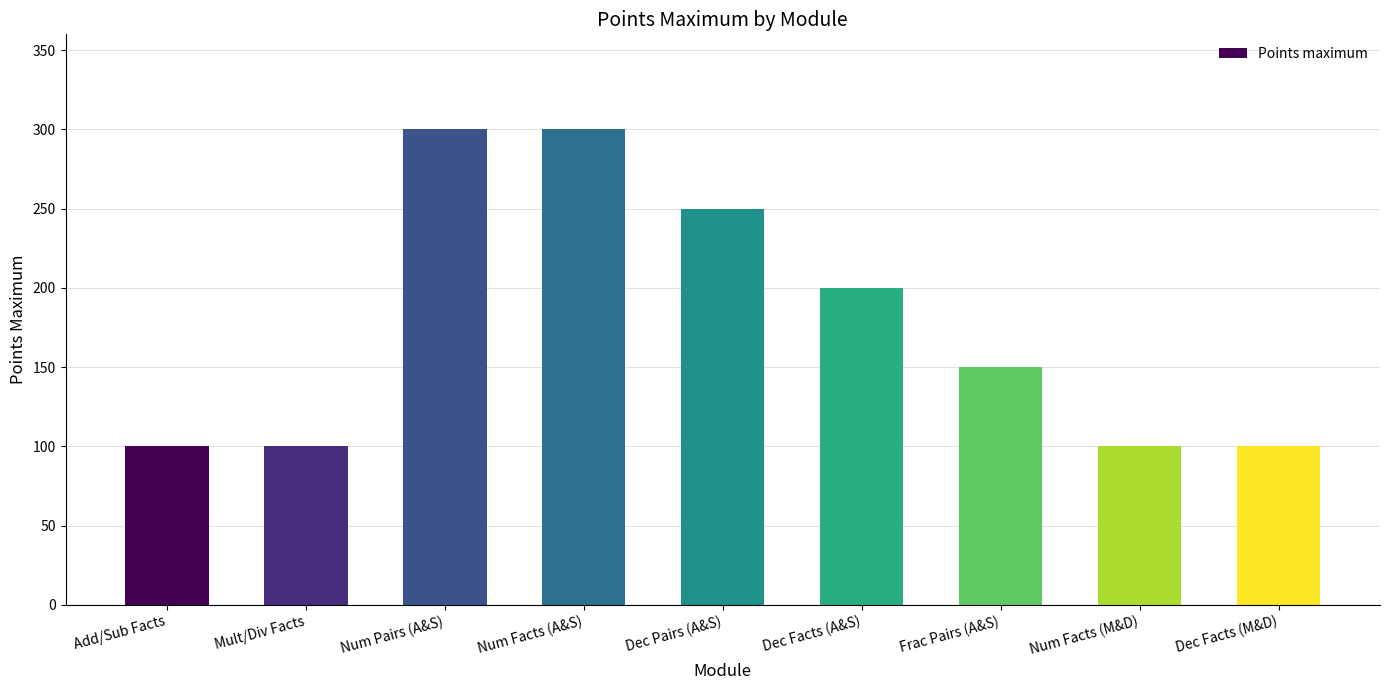

What is the value of the 3rd bar from the left?

300